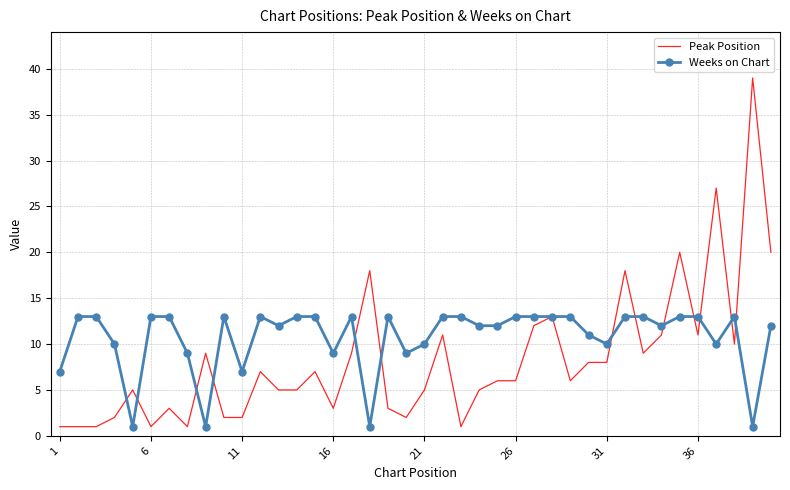

List the series in order of their peak value, highest first.

Peak Position, Weeks on Chart